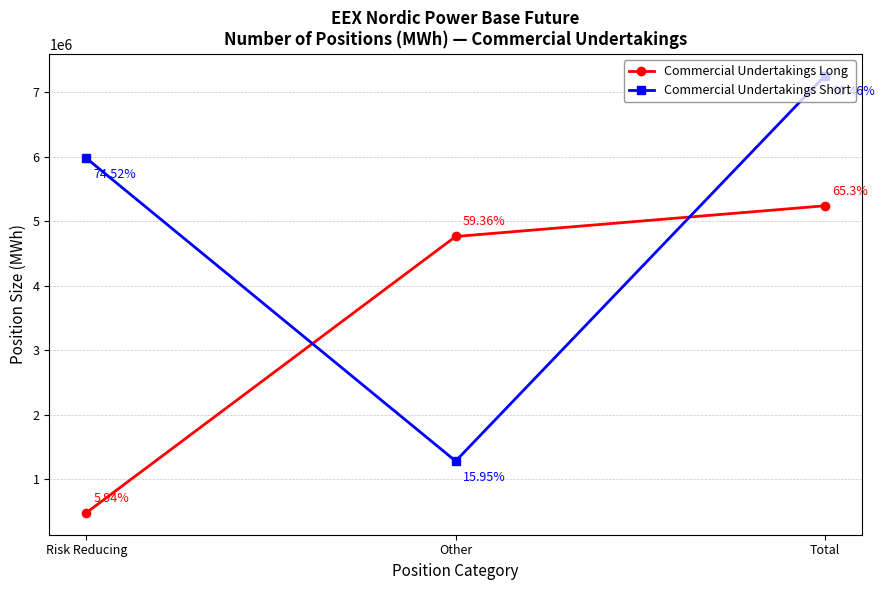

Rank the categories by Commercial Undertakings Long value from highest to lowest.

Total, Other, Risk Reducing